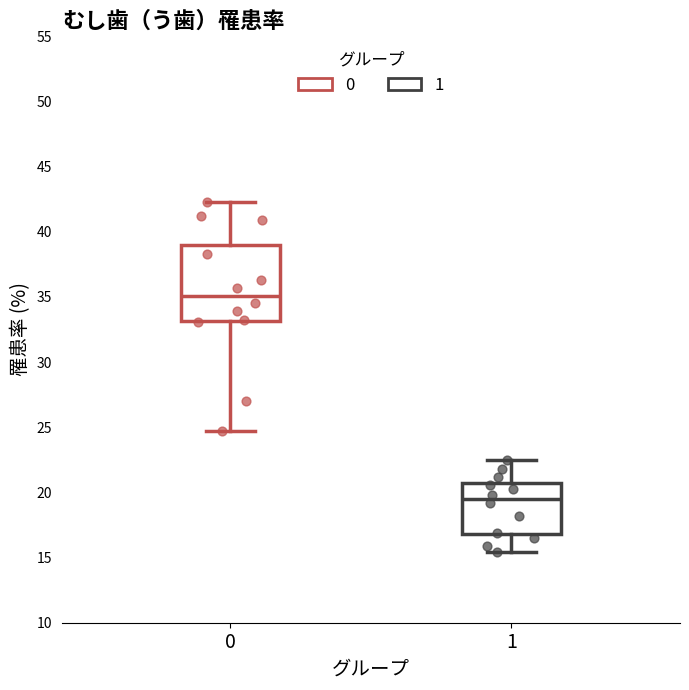

Reading left to right, transcribe this box plot: for each box, give where its median line is, the range the box spans, and where its two whiskers end, as read against the y-axis. The values are not printed on the chart, so give them approximately, as read against the axis.

0: median 35.0, box 33.0 to 39.0, whiskers 24.5 to 42.5
1: median 19.5, box 17.0 to 21.0, whiskers 15.5 to 22.5